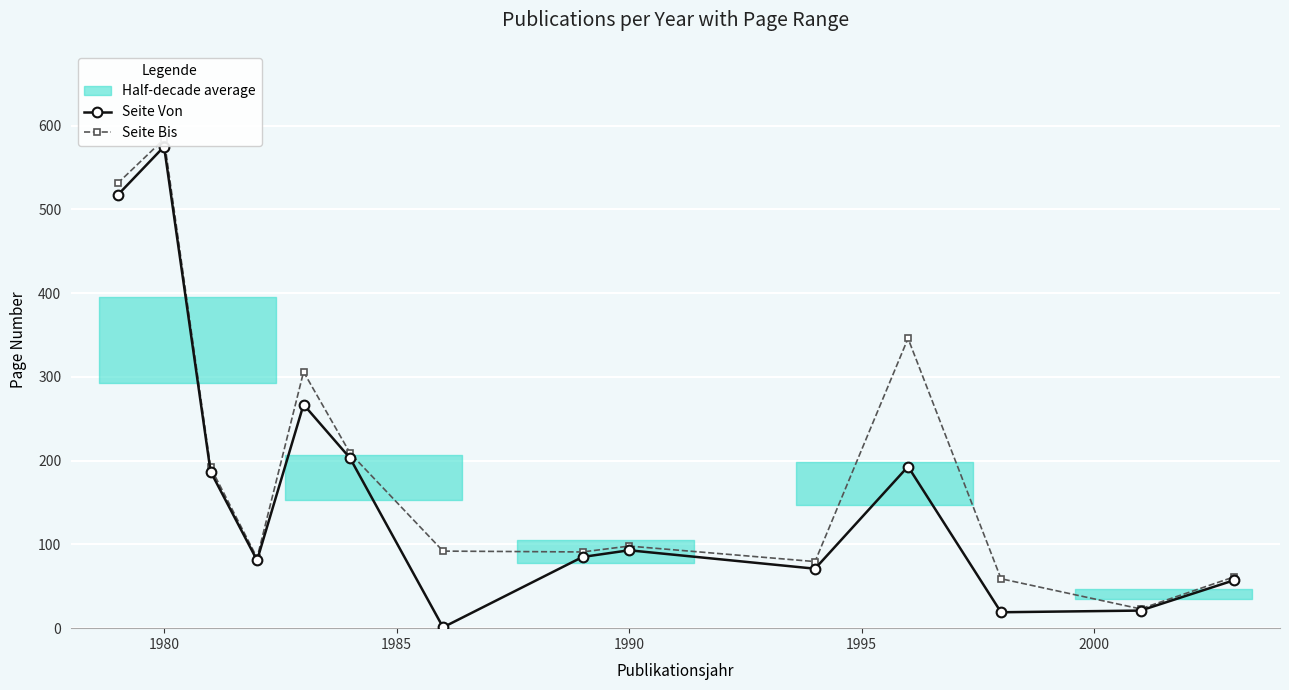

What is the greatest value displayed?

584.0